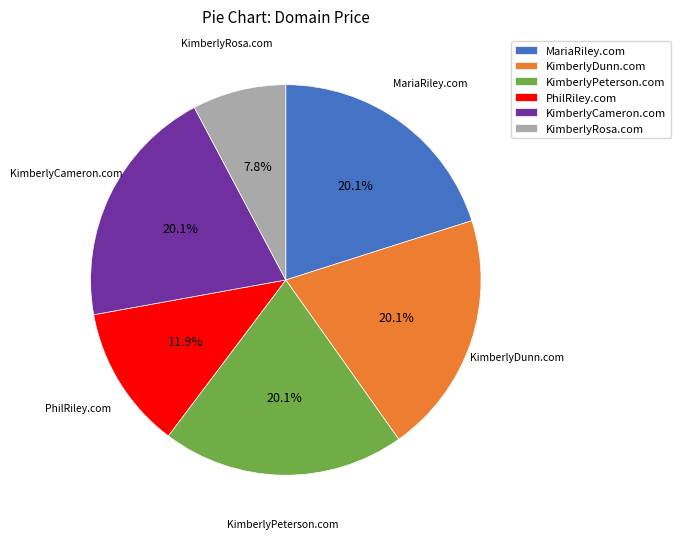

How many slices are in this pie chart?

6